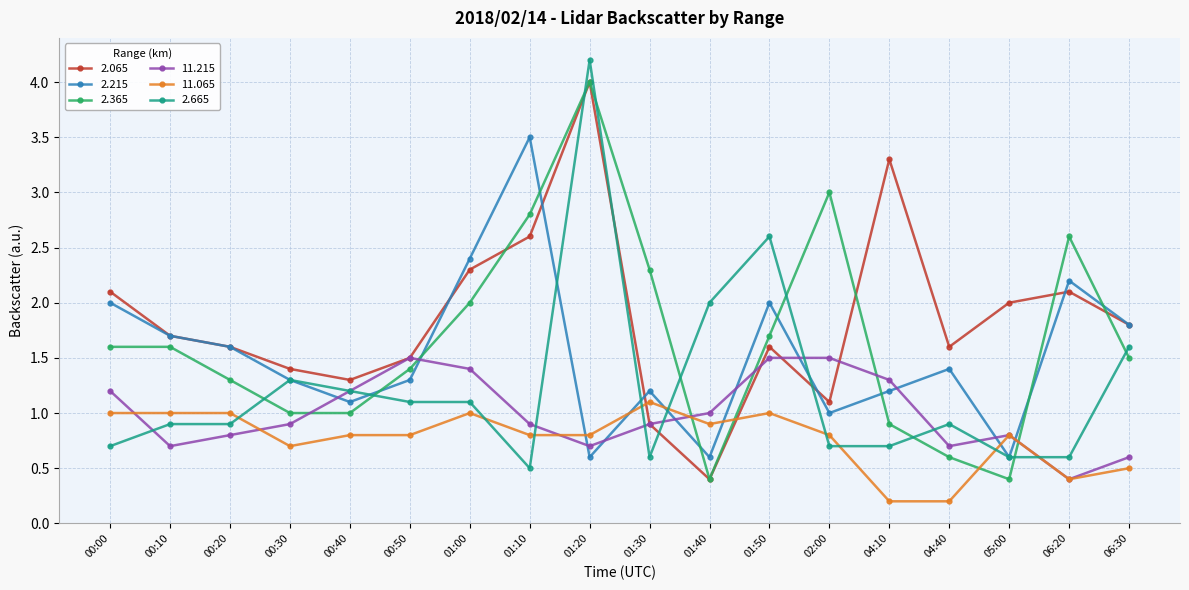

What is the minimum value shown in the chart?

0.2